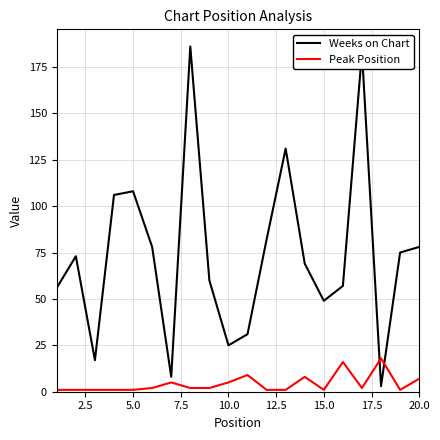

Which series has the widest spread of values?

Weeks on Chart